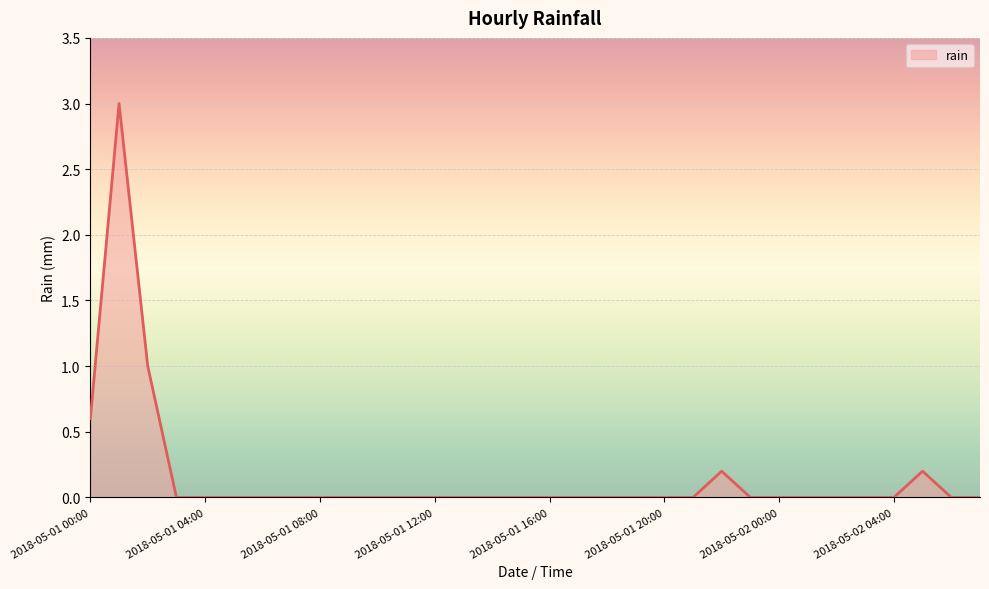

What is the greatest value displayed?

3.0